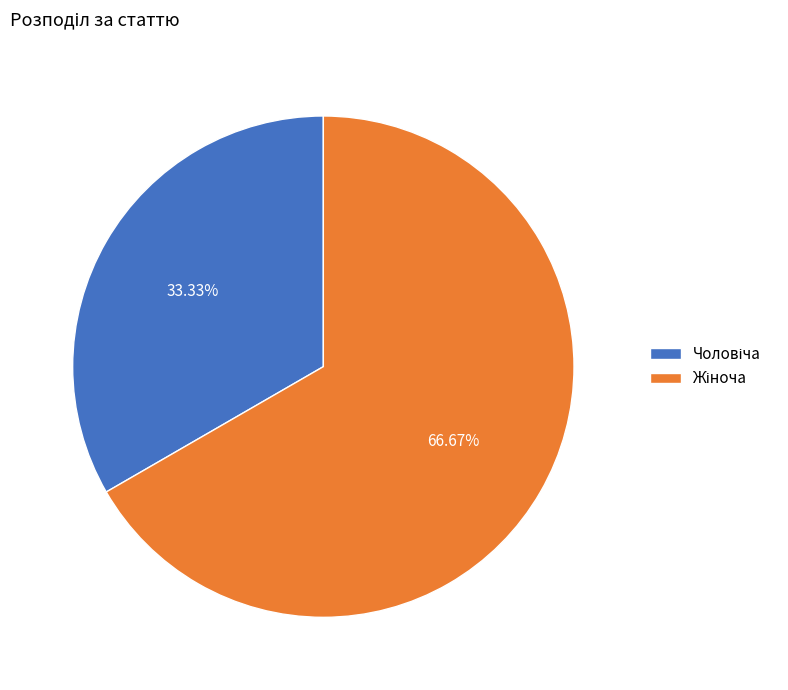

Is there any slice that represents more than half of the pie?

Yes